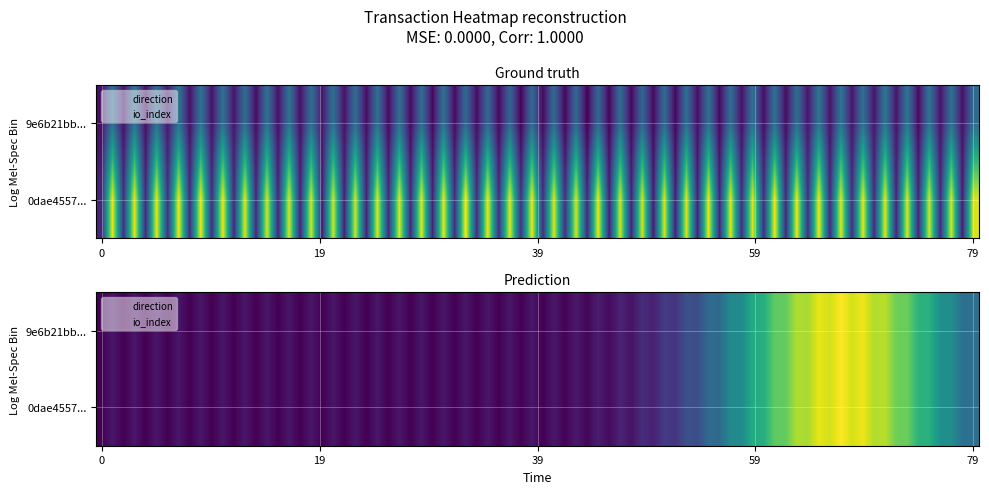

How many values in 9e6b21bb26710a43cde5fa31fc6061b97211bc9 are below zero?

1